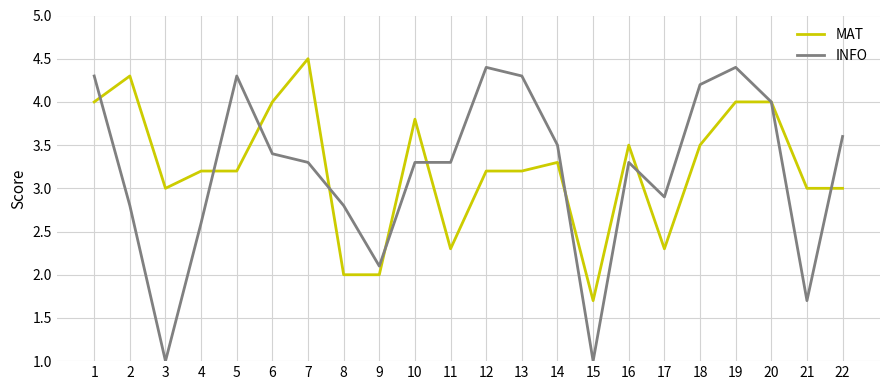

Where does the MAT series first go above 3?

1